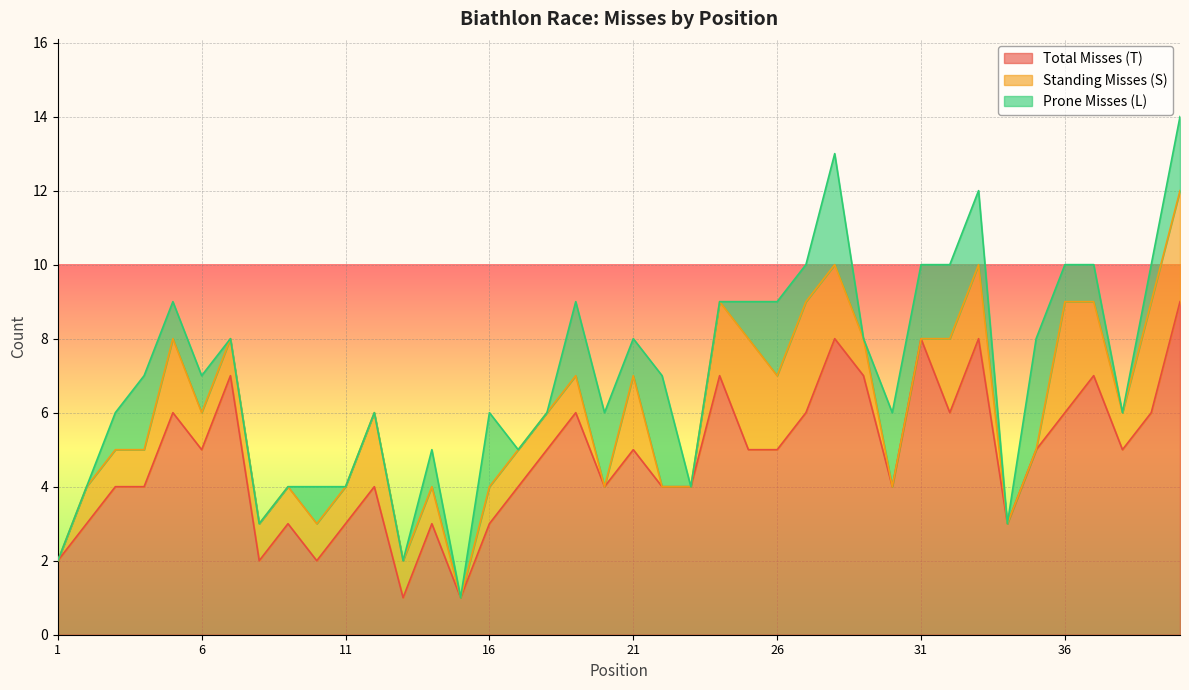

At how many categories does at least one series exceed 0?

40